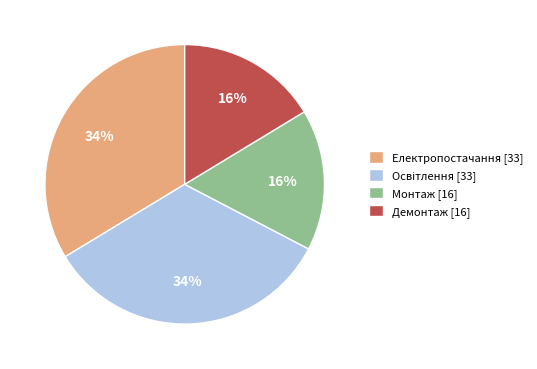

Is the sum of Монтаж [16] and Демонтаж [16] greater than half?

No